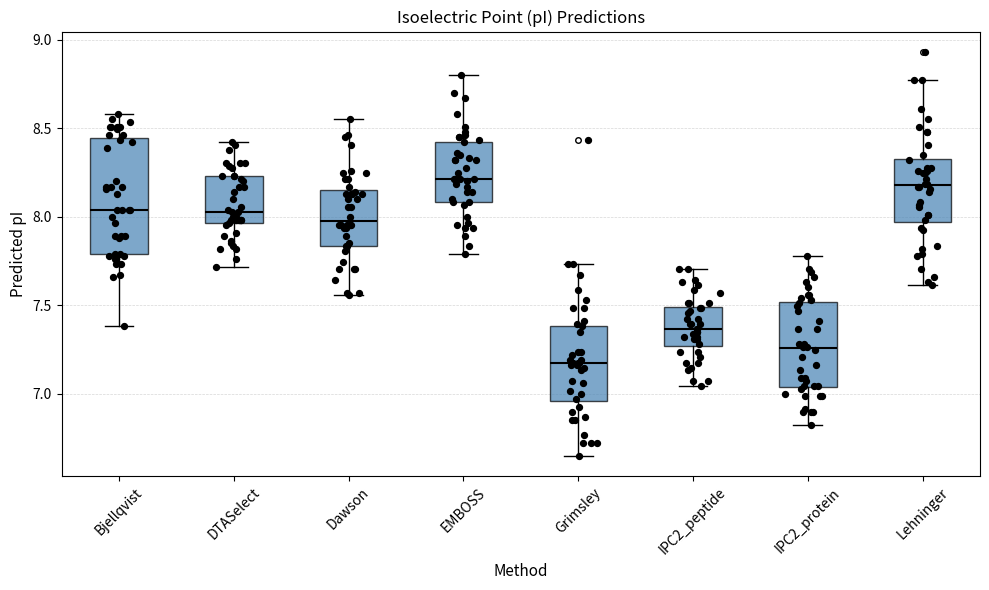

Reading left to right, transcribe this box plot: for each box, give where its median line is, the range the box spans, and where its two whiskers end, as read against the y-axis. The values are not printed on the chart, so give them approximately, as read against the axis.

Bjellqvist: median 8.05, box 7.80 to 8.45, whiskers 7.40 to 8.60
DTASelect: median 8.00, box 7.95 to 8.25, whiskers 7.70 to 8.40
Dawson: median 7.95, box 7.85 to 8.15, whiskers 7.55 to 8.55
EMBOSS: median 8.20, box 8.10 to 8.40, whiskers 7.80 to 8.80
Grimsley: median 7.20, box 6.95 to 7.40, whiskers 6.65 to 7.75
IPC2_peptide: median 7.35, box 7.25 to 7.50, whiskers 7.05 to 7.70
IPC2_protein: median 7.25, box 7.05 to 7.50, whiskers 6.85 to 7.80
Lehninger: median 8.20, box 7.95 to 8.30, whiskers 7.60 to 8.75